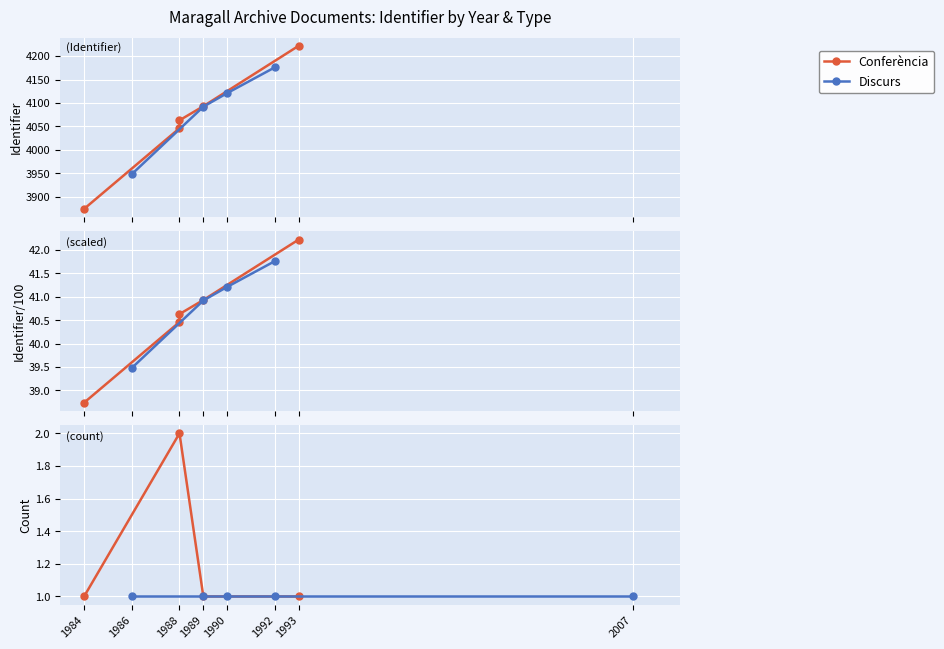

The value of Conferència at 1986 is -2713. True or false?

False